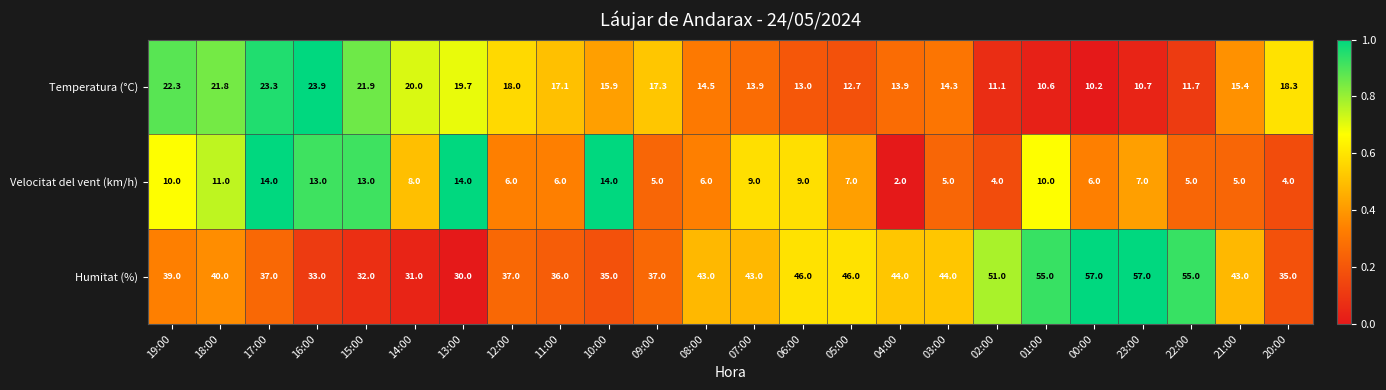

What is the difference between the maximum and minimum values in the Temperatura (°C) series?

13.7